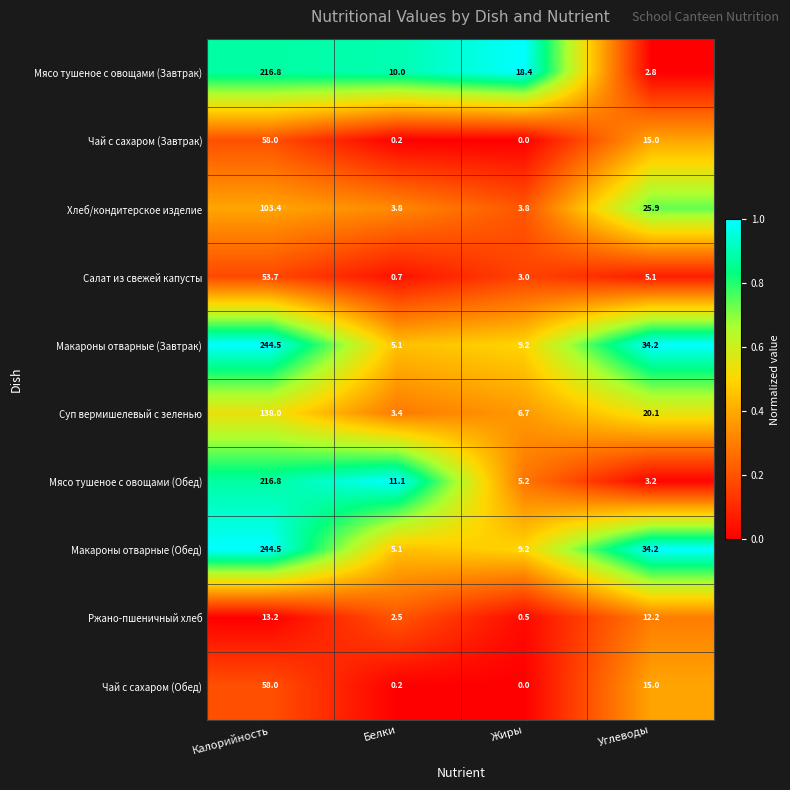

What is the sum of all Хлеб/кондитерское изделие values?

136.9